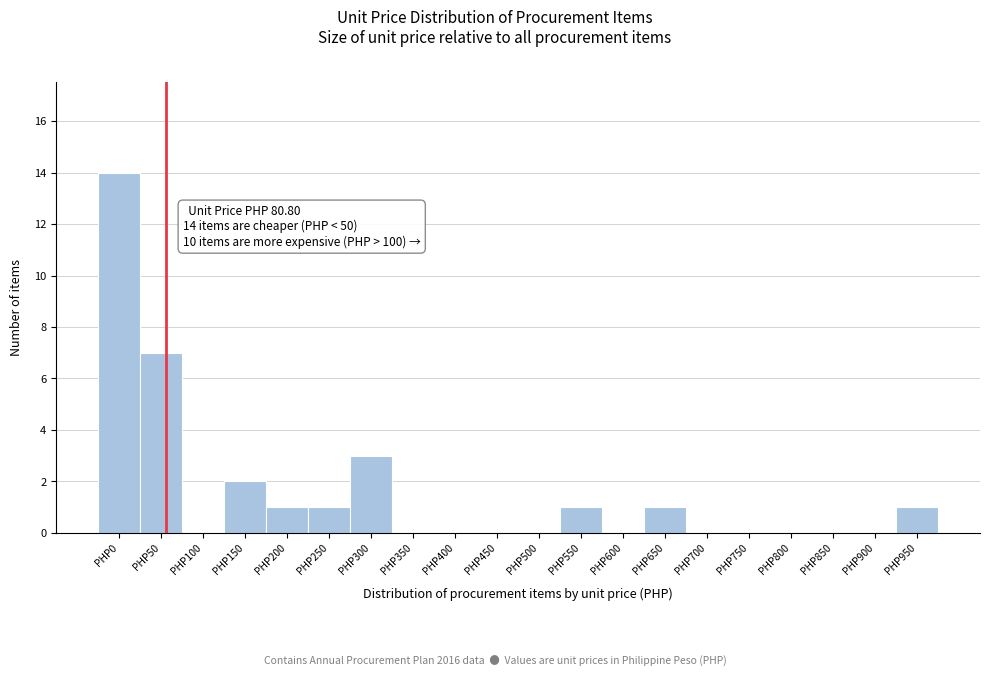

Reading left to right, transcribe all the data shown in this chart.

PHP0=14	PHP50=7	PHP100=0	PHP150=2	PHP200=1	PHP250=1	PHP300=3	PHP350=0	PHP400=0	PHP450=0	PHP500=0	PHP550=1	PHP600=0	PHP650=1	PHP700=0	PHP750=0	PHP800=0	PHP850=0	PHP900=0	PHP950=1